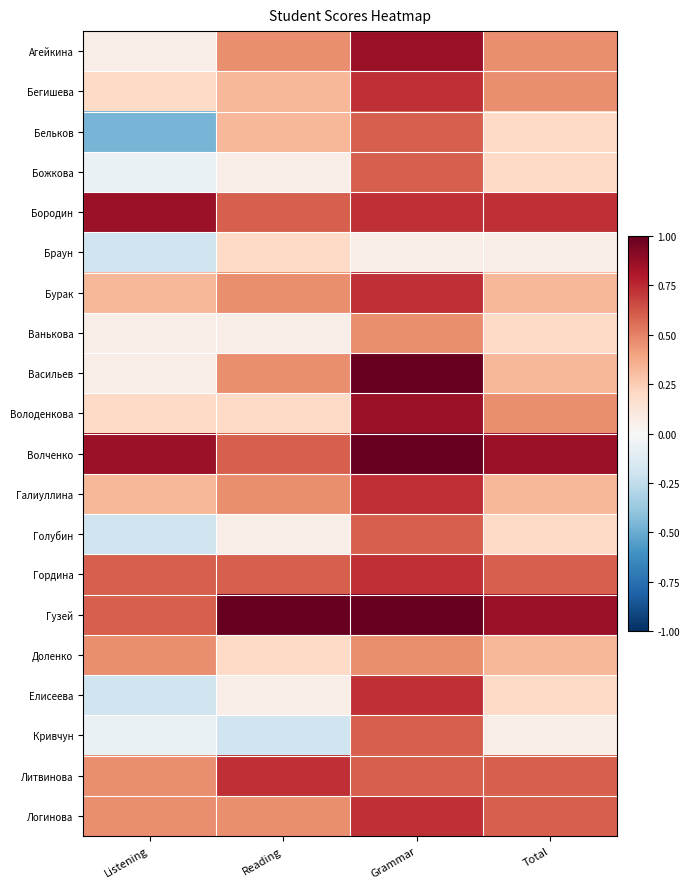

Reading right to left, list all the values displayed in this chart.

Агейкина: Total=0.5	Grammar=0.9	Reading=0.5	Listening=0.1
Бегишева: Total=0.5	Grammar=0.7	Reading=0.3	Listening=0.2
Бельков: Total=0.2	Grammar=0.6	Reading=0.3	Listening=-0.5
Божкова: Total=0.2	Grammar=0.6	Reading=0.1	Listening=-0.1
Бородин: Total=0.7	Grammar=0.7	Reading=0.6	Listening=0.9
Браун: Total=0.1	Grammar=0.1	Reading=0.2	Listening=-0.2
Бурак: Total=0.3	Grammar=0.7	Reading=0.5	Listening=0.3
Ванькова: Total=0.2	Grammar=0.5	Reading=0.1	Listening=0.1
Васильев: Total=0.3	Grammar=1.0	Reading=0.5	Listening=0.1
Володенкова: Total=0.5	Grammar=0.9	Reading=0.2	Listening=0.2
Волченко: Total=0.9	Grammar=1.0	Reading=0.6	Listening=0.9
Галиуллина: Total=0.3	Grammar=0.7	Reading=0.5	Listening=0.3
Голубин: Total=0.2	Grammar=0.6	Reading=0.1	Listening=-0.2
Гордина: Total=0.6	Grammar=0.7	Reading=0.6	Listening=0.6
Гузей: Total=0.9	Grammar=1.0	Reading=1.0	Listening=0.6
Доленко: Total=0.3	Grammar=0.5	Reading=0.2	Listening=0.5
Елисеева: Total=0.2	Grammar=0.7	Reading=0.1	Listening=-0.2
Кривчун: Total=0.1	Grammar=0.6	Reading=-0.2	Listening=-0.1
Литвинова: Total=0.6	Grammar=0.6	Reading=0.7	Listening=0.5
Логинова: Total=0.6	Grammar=0.7	Reading=0.5	Listening=0.5